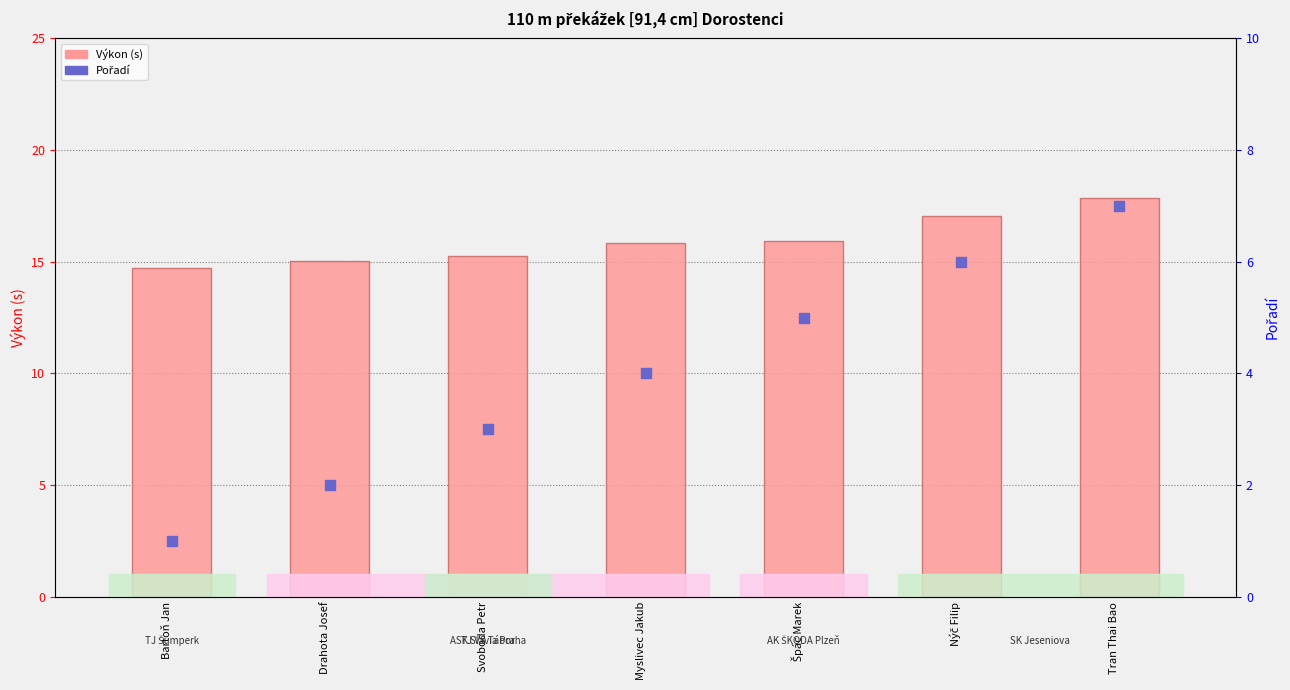

Which series has the largest Y range (max minus min)?

Pořadí